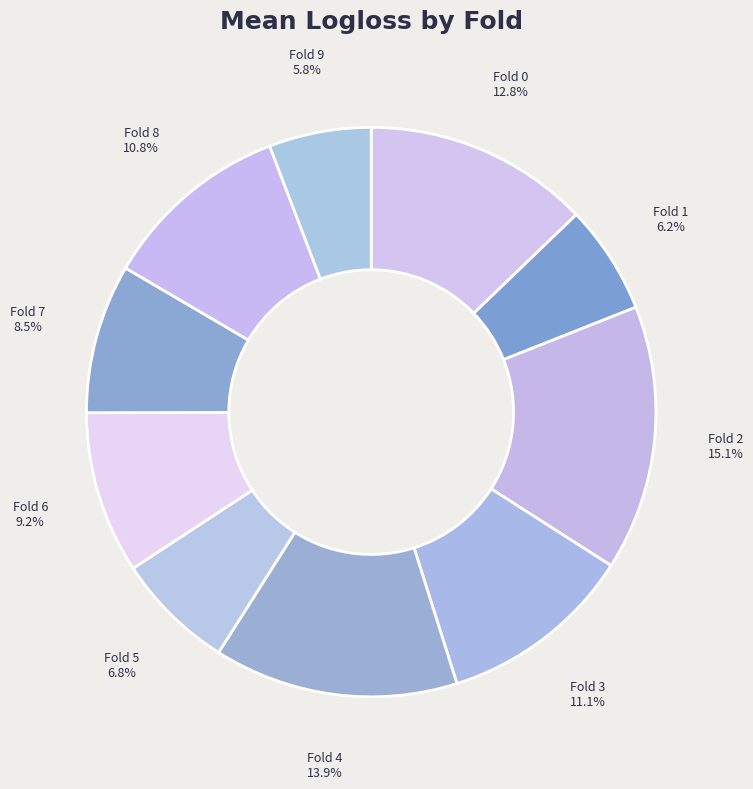

What is the ratio of the value at Fold 0 to the value at Fold 5?

1.9